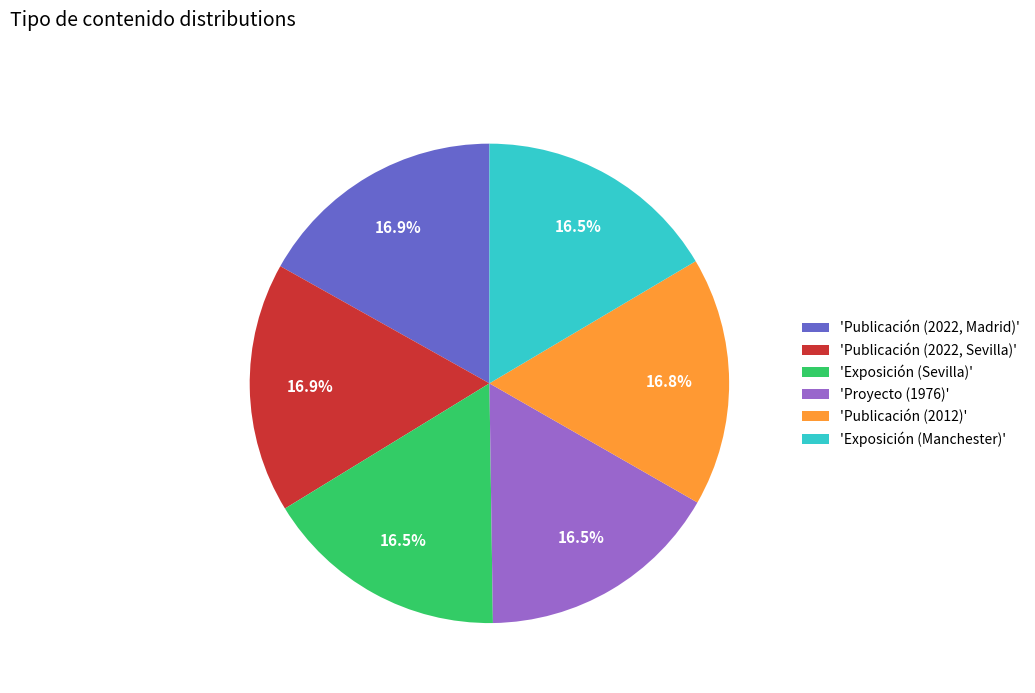

Does any single category account for the majority?

No